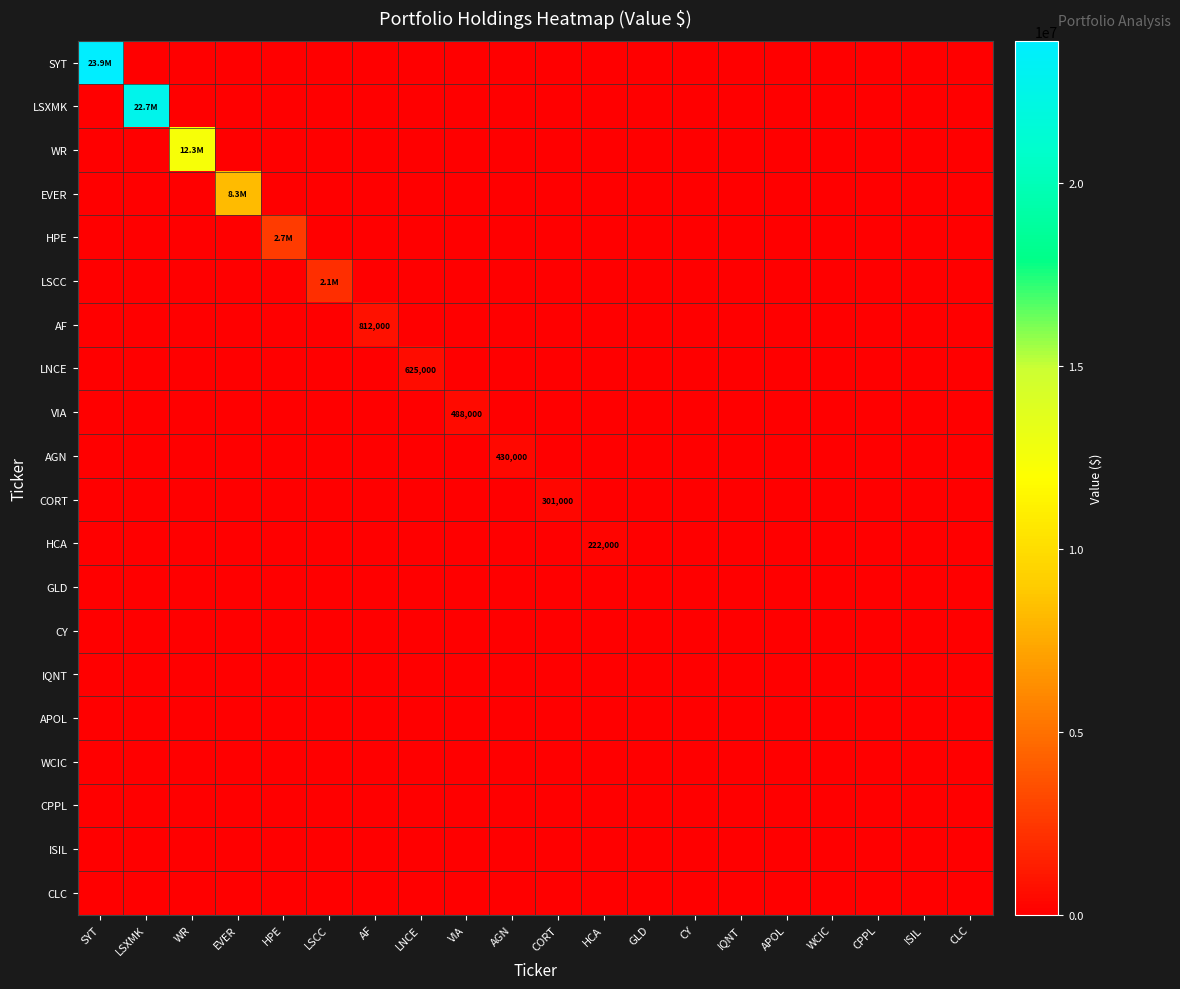

The value of SYT at APOL is 14720909. True or false?

False